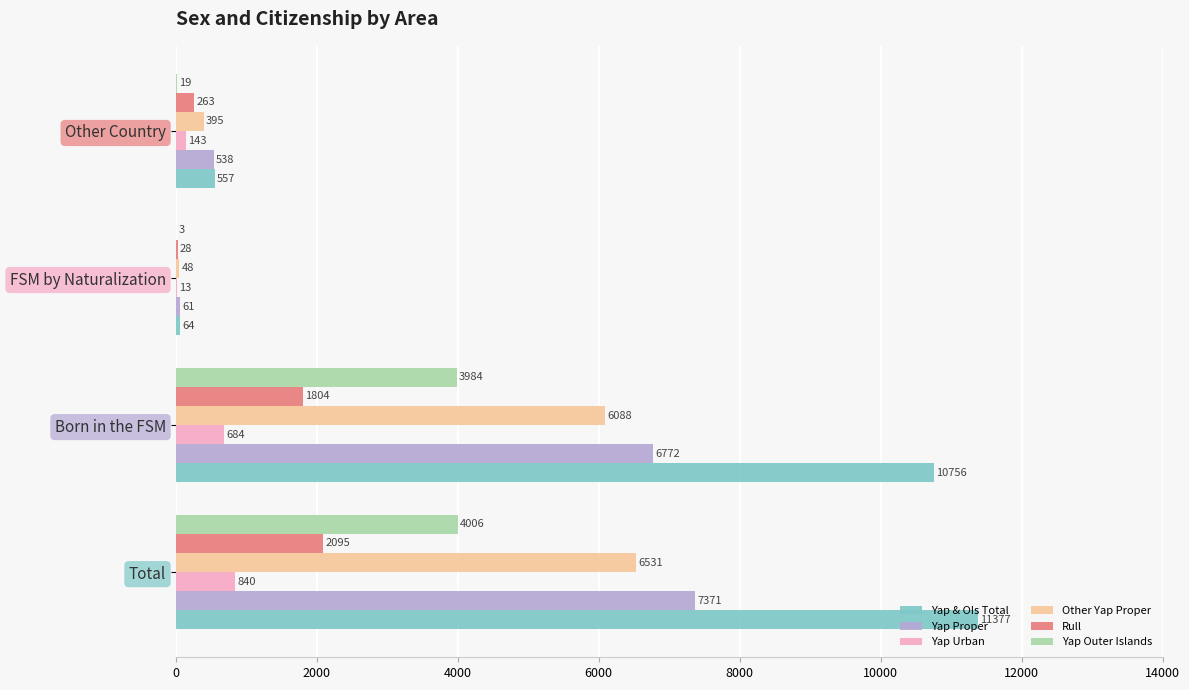

Which series has the largest total across all categories?

Yap & OIs Total